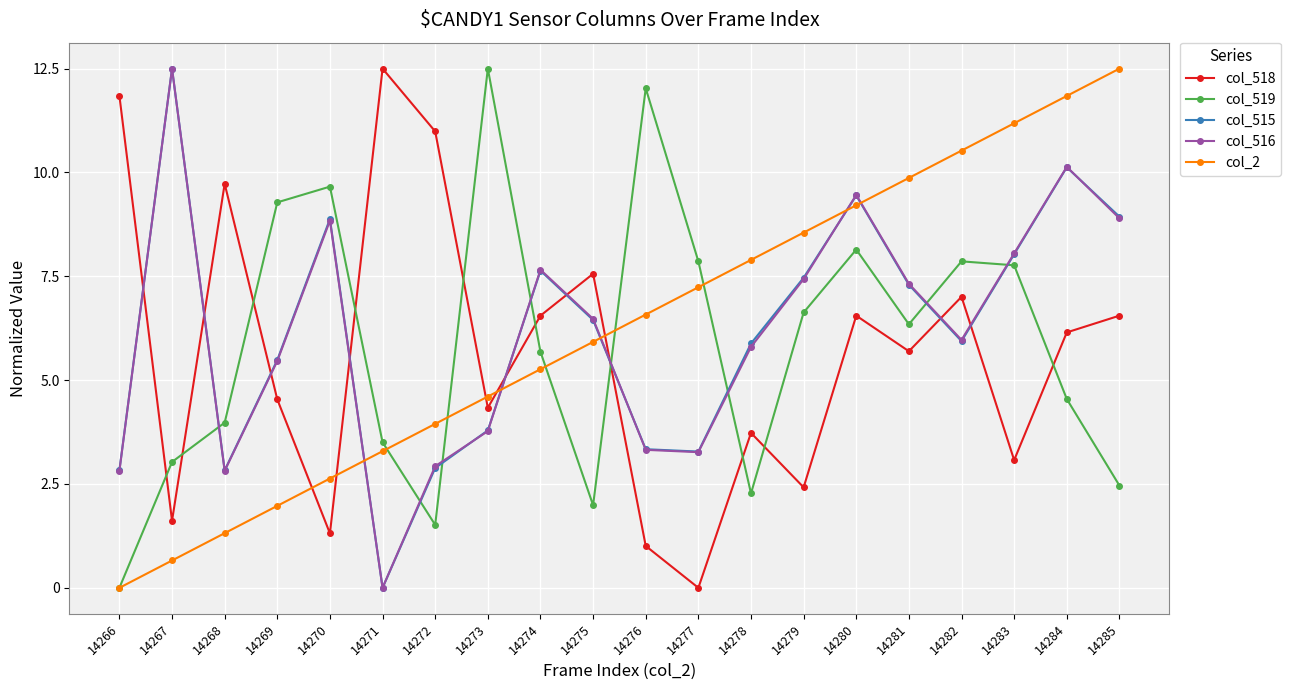

At which label does col_516 first exceed 6?

14267